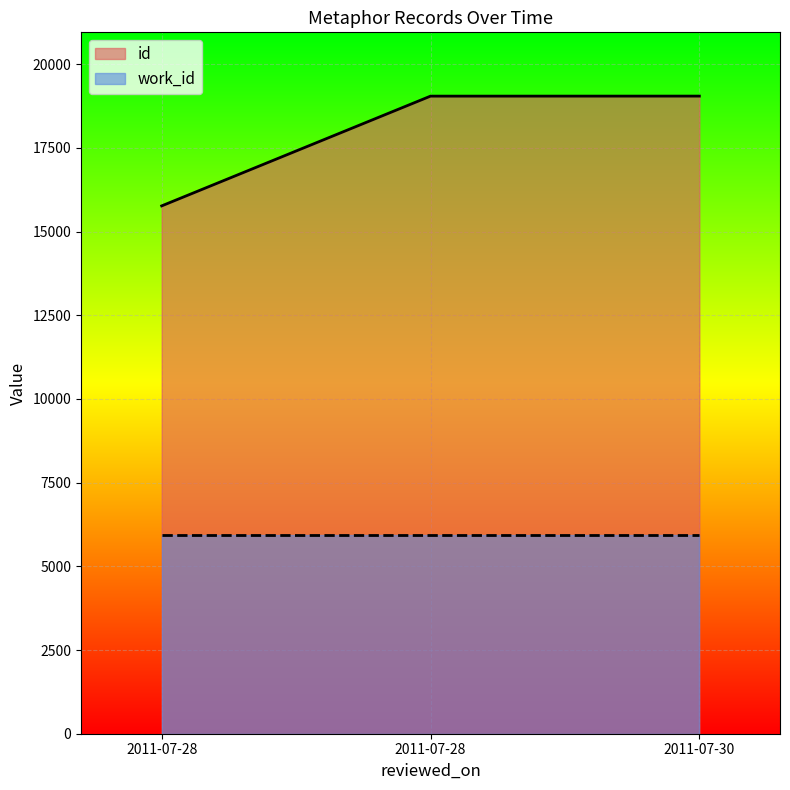

Between 2011-07-28 and 2011-07-30, which is larger?

2011-07-30